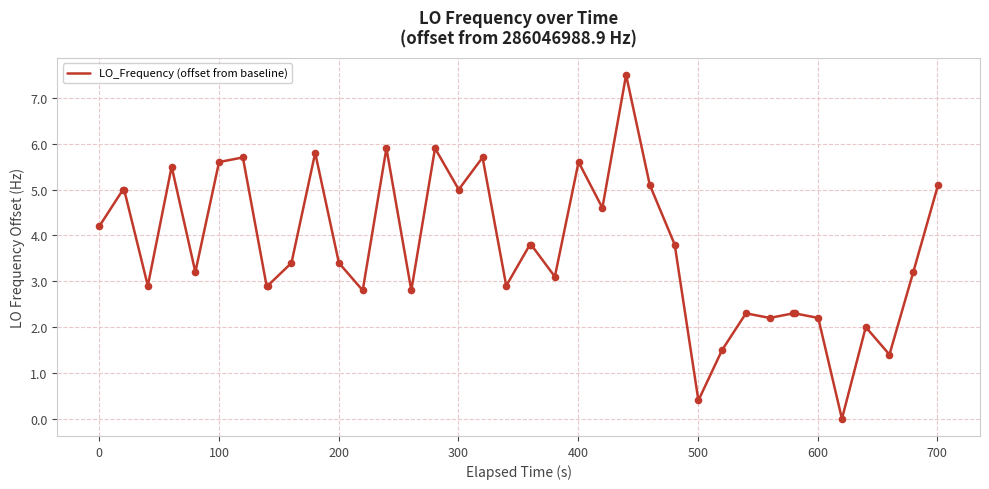

What is the difference between the maximum and minimum values?

7.5